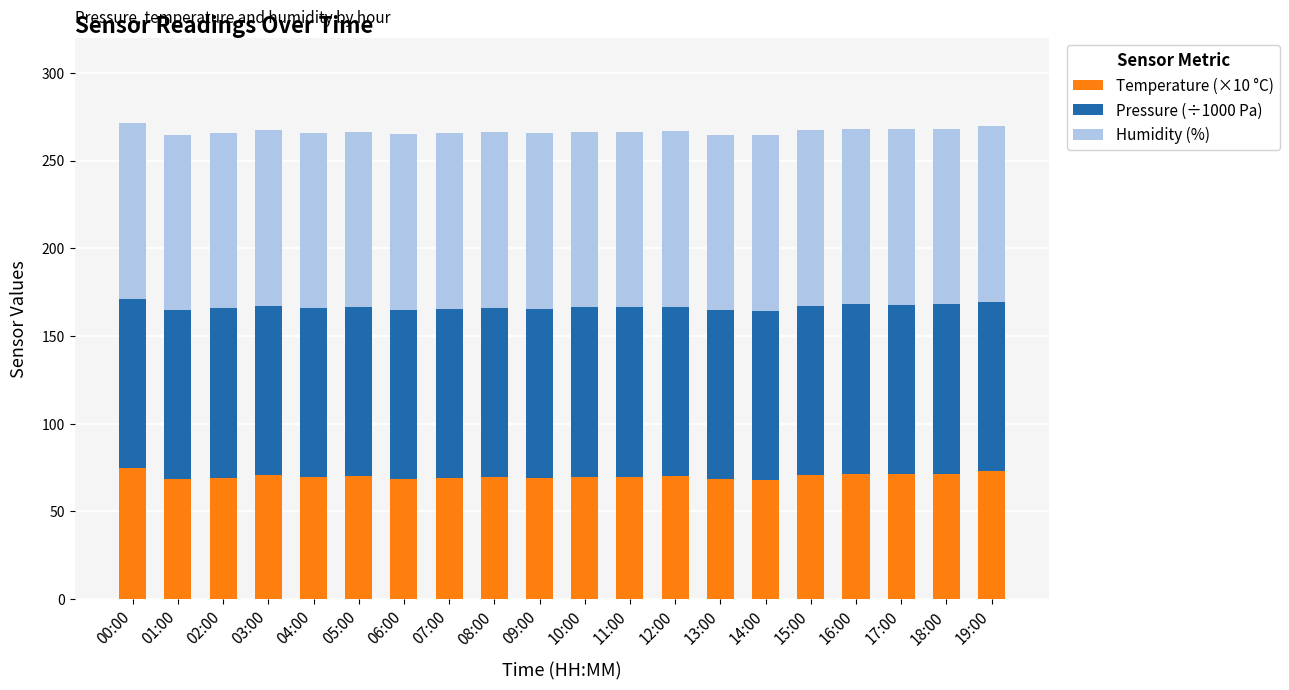

Is it true that Temperature (×10 °C) equals 69.0 at 07:00?

True